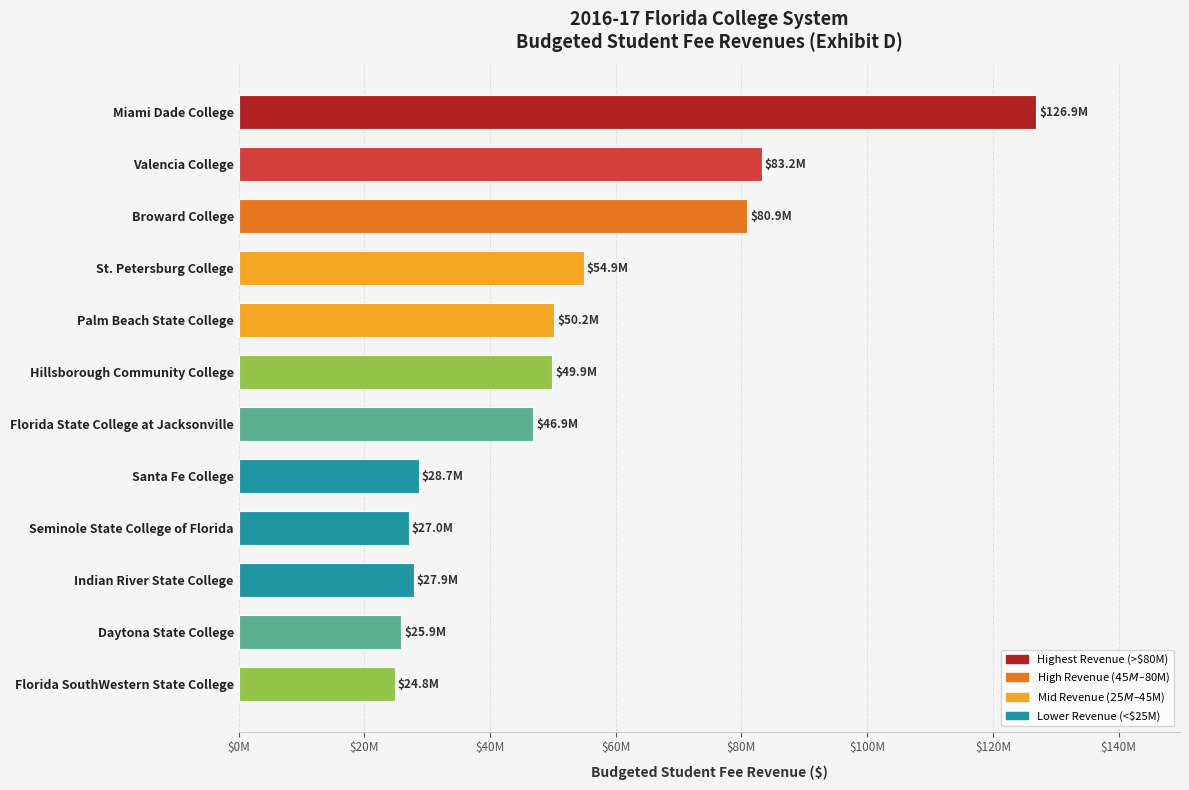

Are the bars horizontal?

Yes